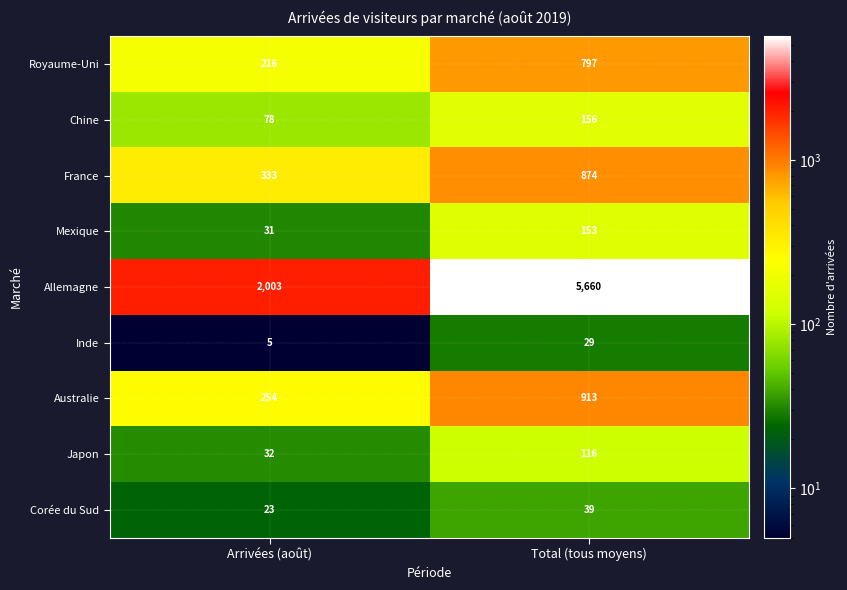

At which label is Corée du Sud closest to 31?

Arrivées (août)